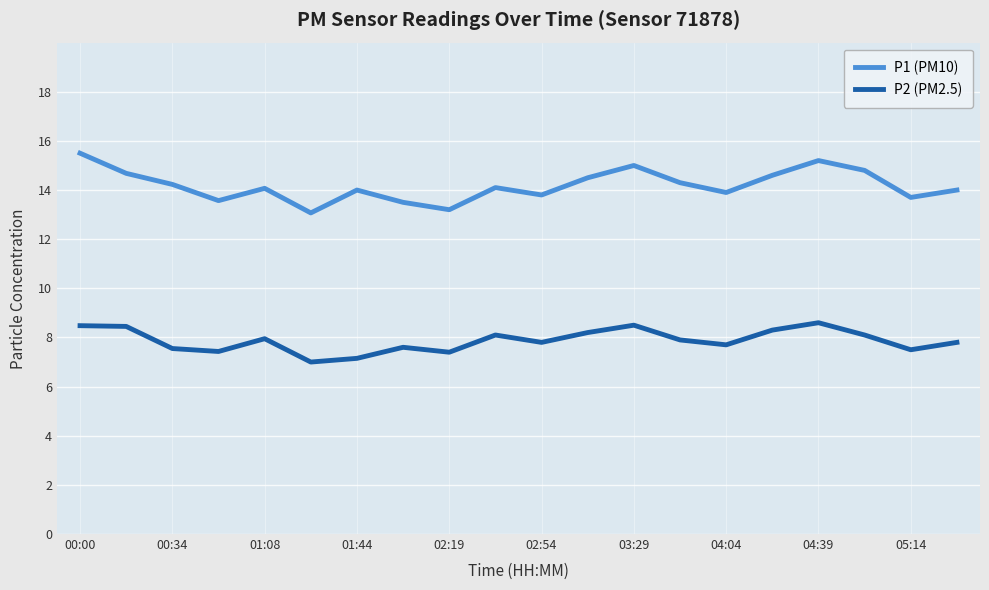

True or false: P2 (PM2.5) and P1 (PM10) cross at least once.

False